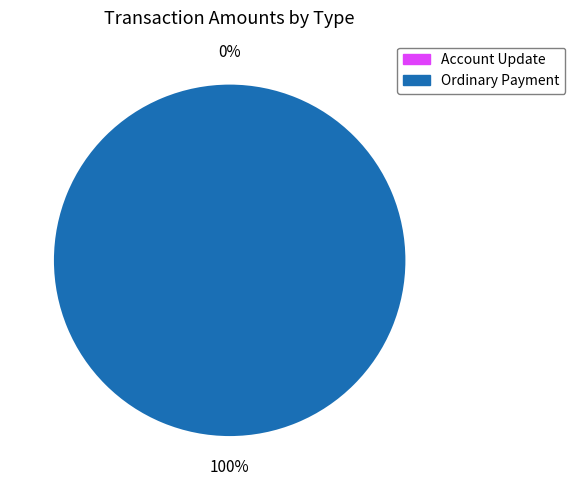

True or false: Ordinary Payment (7F5P) accounts for 38% of the total.

False